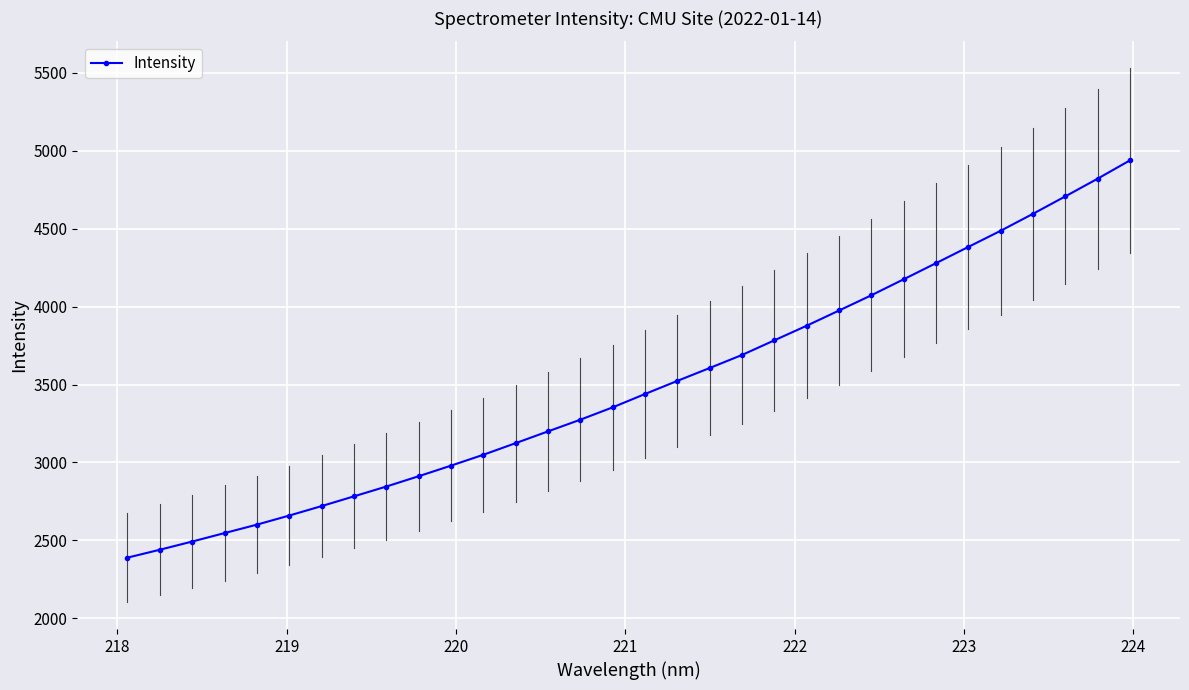

What is the value of the Intensity point at the 11th from the left?

2979.5